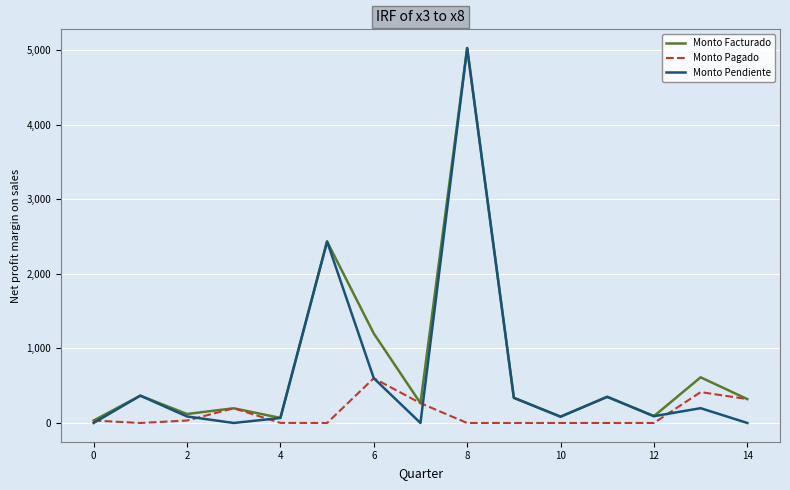

True or false: Monto Pendiente has more than 1 points higher than both neighbors.

True